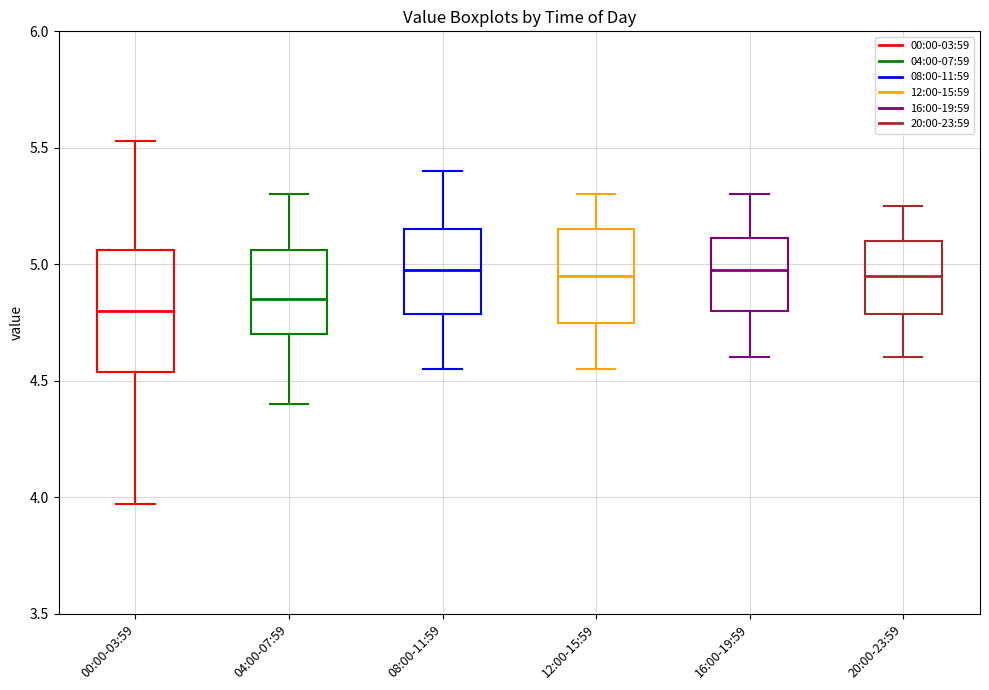

Where is the upper edge of the box for 04:00-07:59 on the y-axis? The values are not printed on the chart, so give them approximately, as read against the axis.

5.05